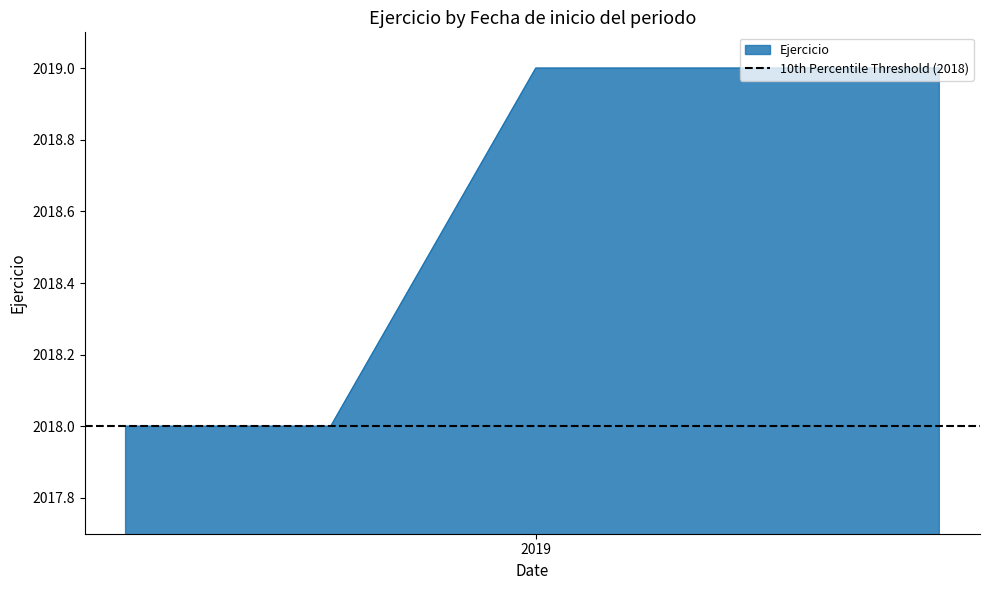

The value at 01/01/2019 is 2019. True or false?

True